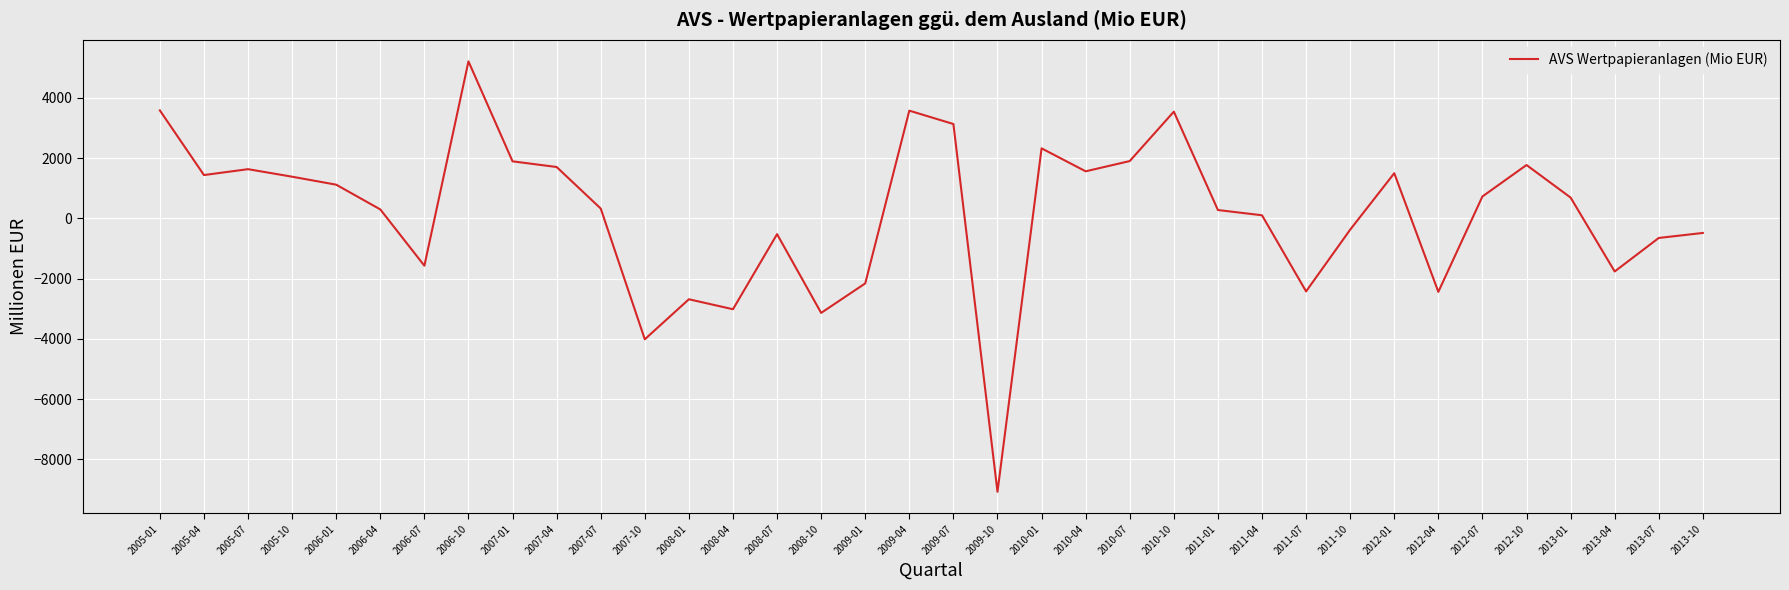

Which label corresponds to the largest value in the chart?

2006-10